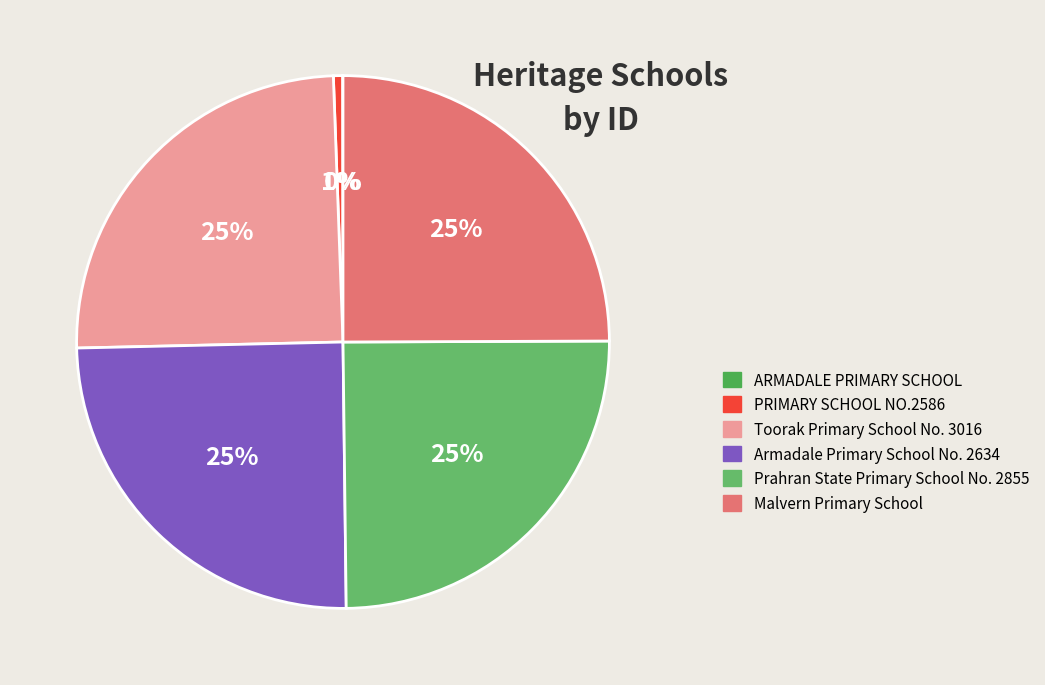

Which has a higher value, Armadale Primary School No. 2634 or Prahran State Primary School No. 2855?

Prahran State Primary School No. 2855